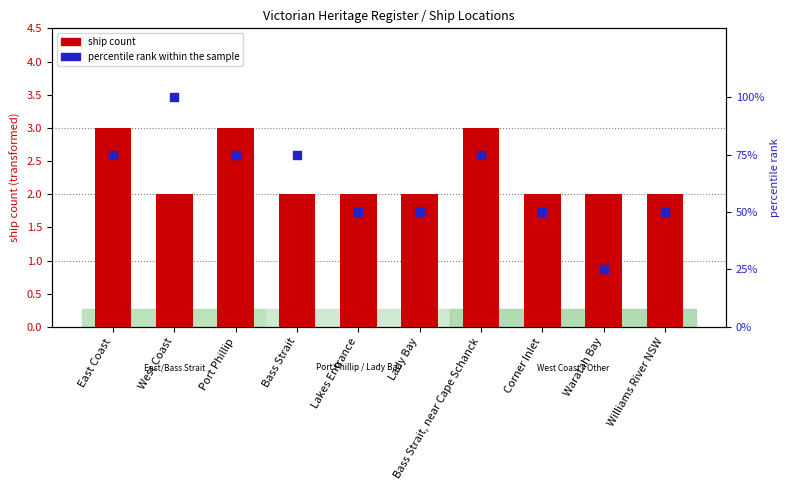

At which category is the sum across all series the highest?

West Coast